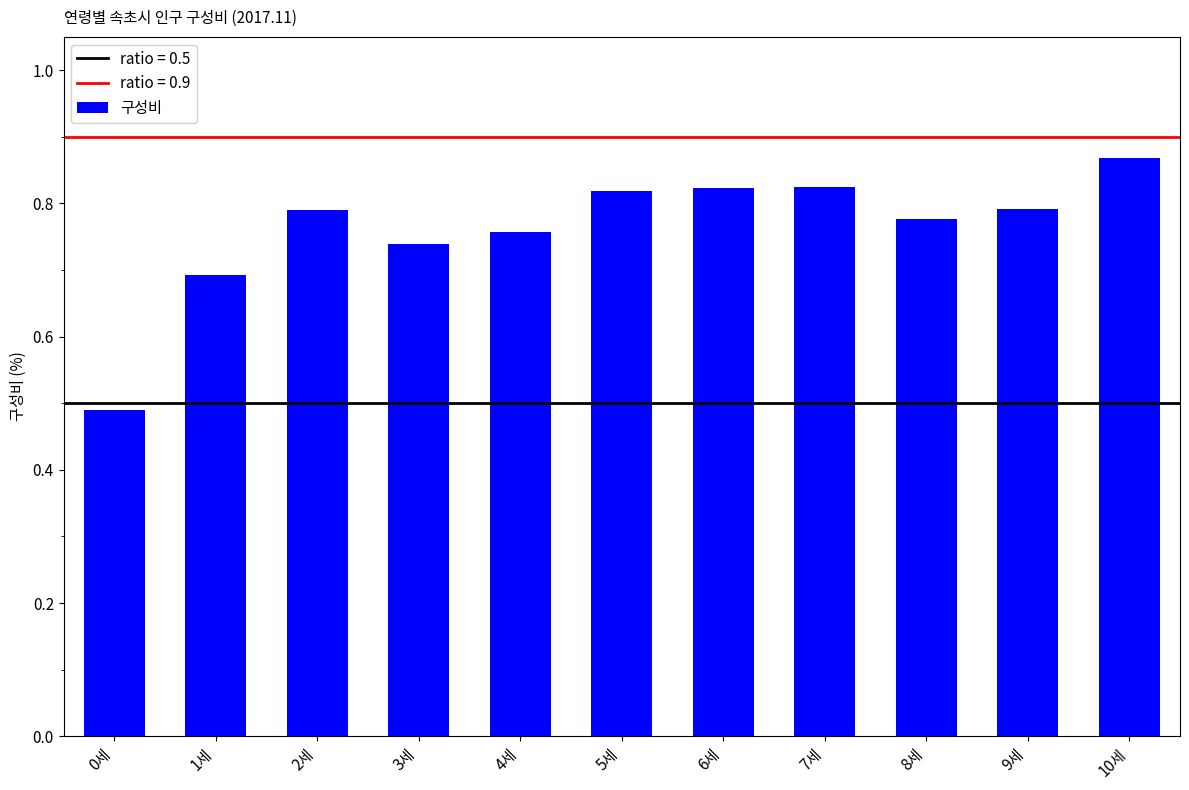

What is the difference between the maximum and minimum values?

0.4